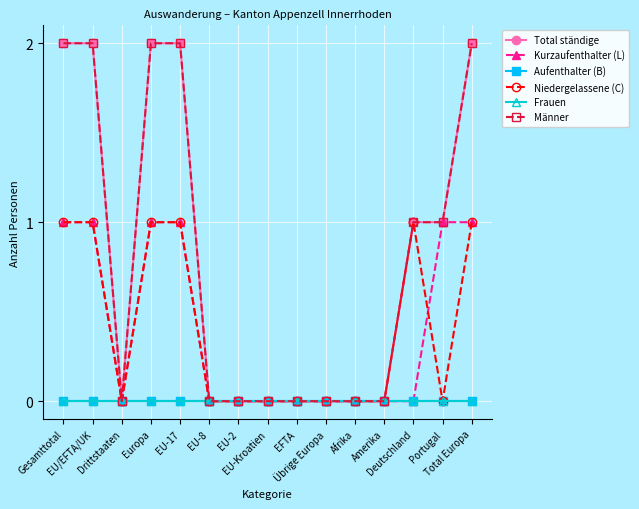

The Total ständige series shows 2 at Gesamttotal. True or false?

True